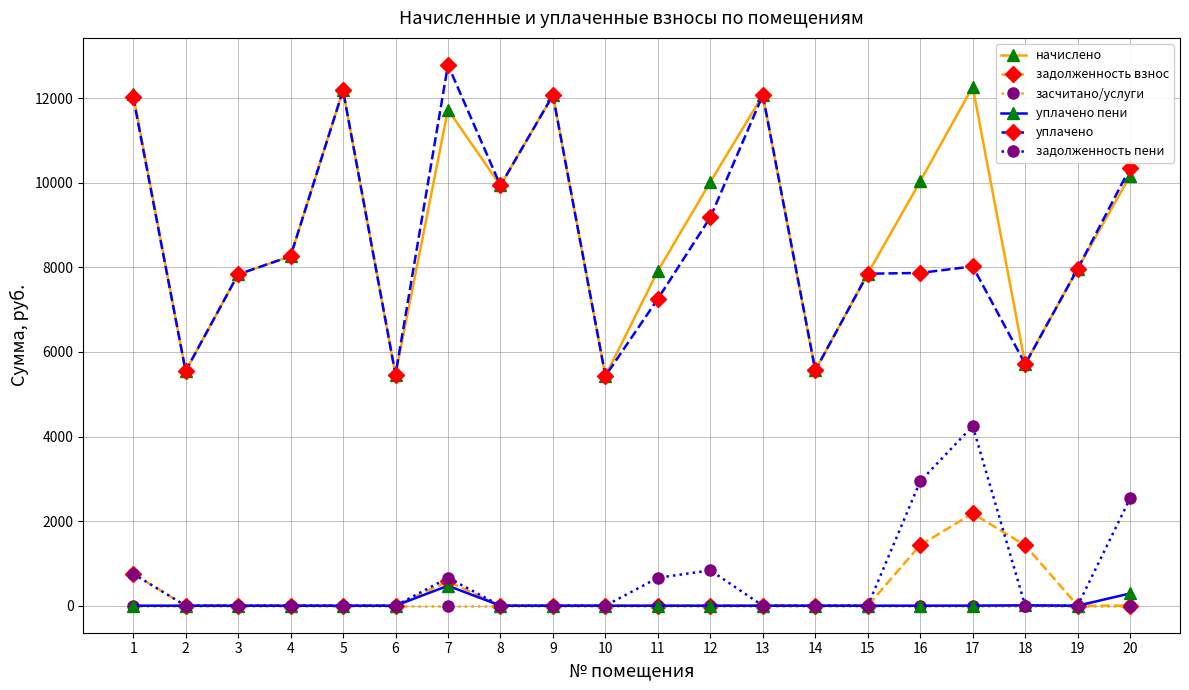

Which series changed the most between 17 and 18?

начислено